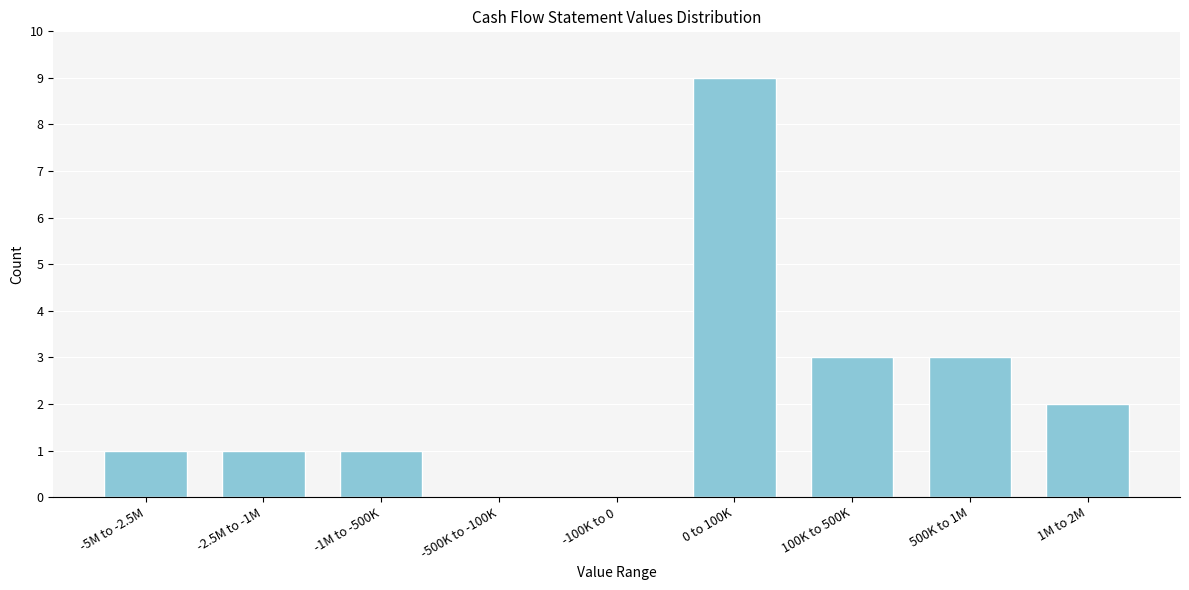

Reading right to left, list all the values displayed in this chart.

1M to 2M=2	500K to 1M=3	100K to 500K=3	0 to 100K=9	-100K to 0=0	-500K to -100K=0	-1M to -500K=1	-2.5M to -1M=1	-5M to -2.5M=1